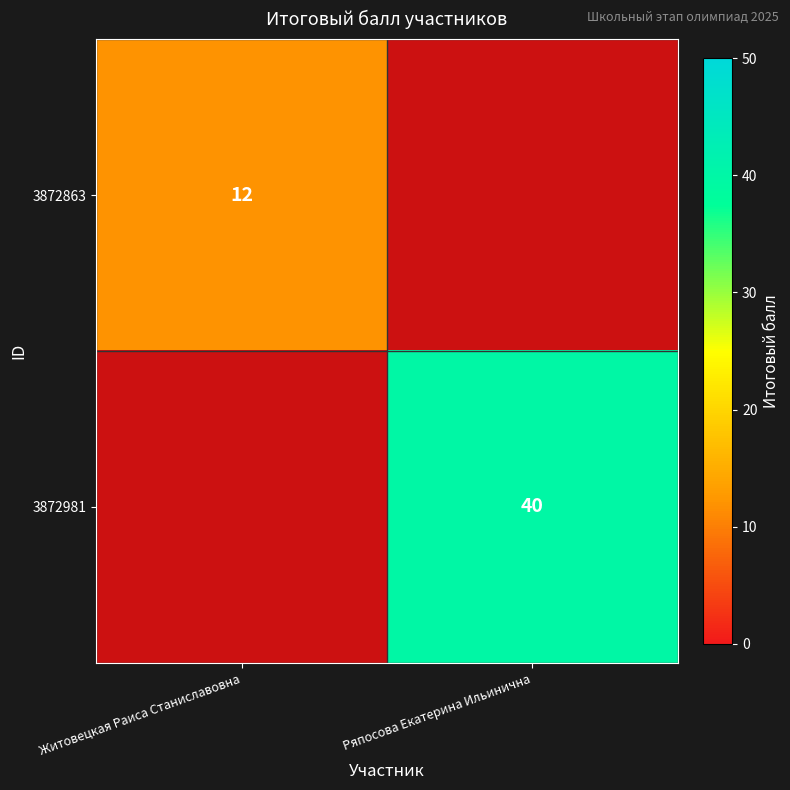

Is it true that 3872981 equals 40 at Ряпосова Екатерина Ильинична?

True